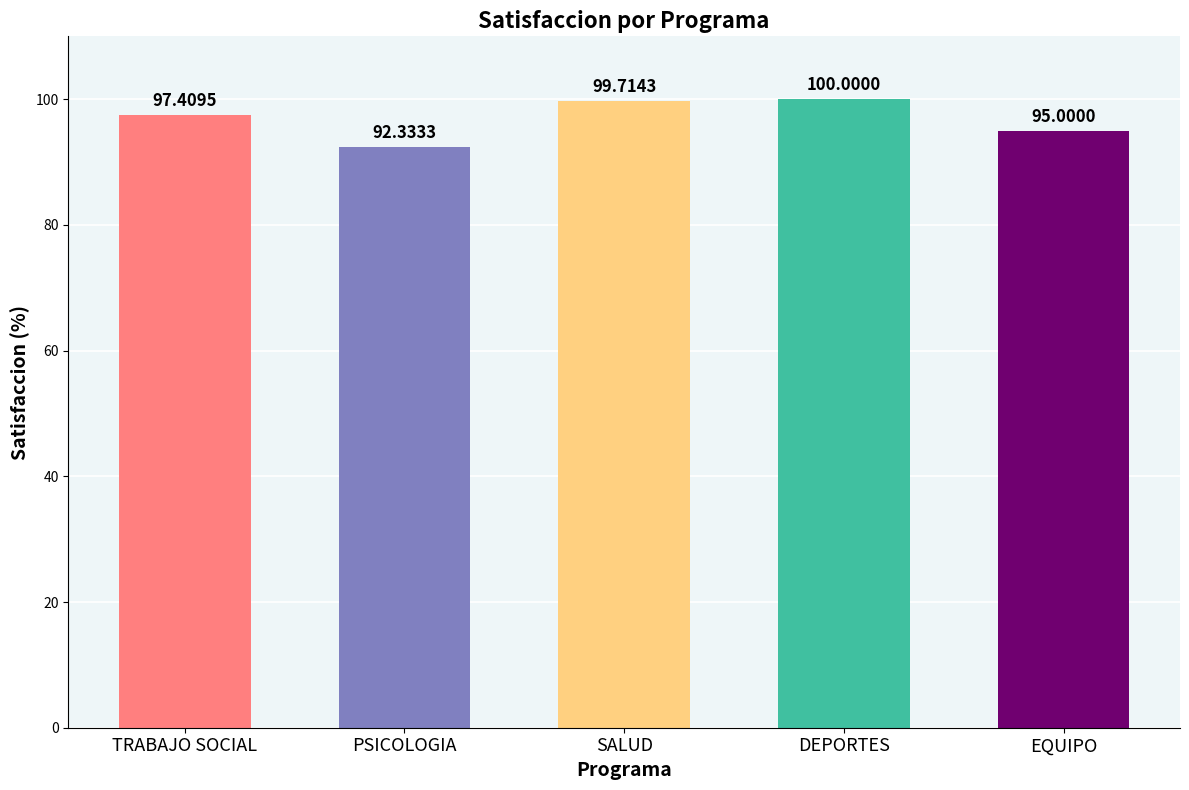

Are the bars grouped side by side (vs. stacked)?

No